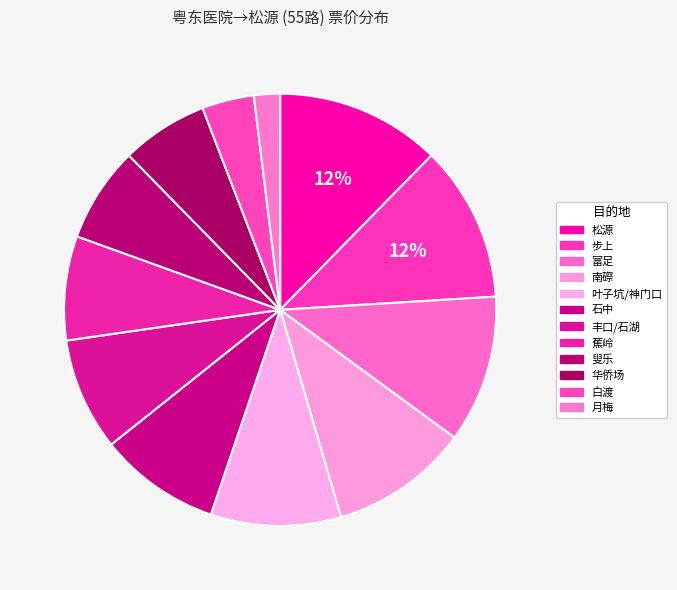

What is the total percentage of 富足 and 步上?

22.7%